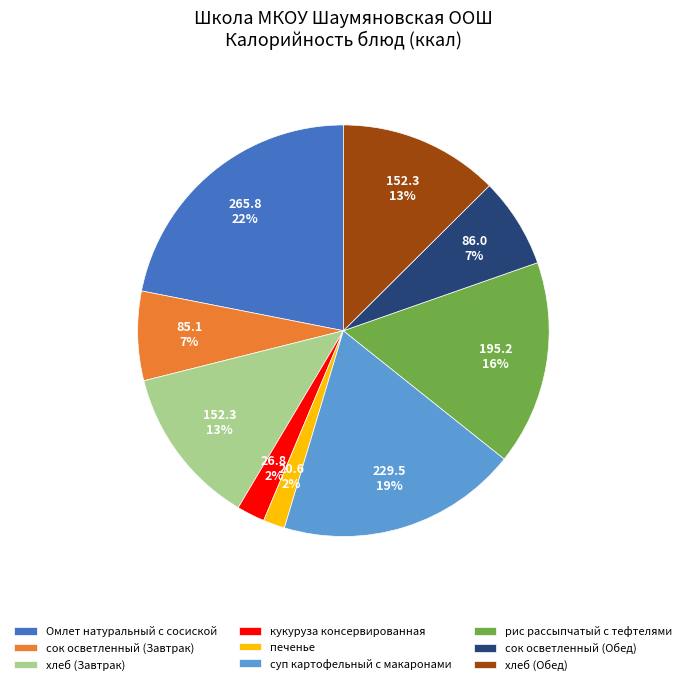

Is it true that кукуруза консервированная is 2% of the pie?

True